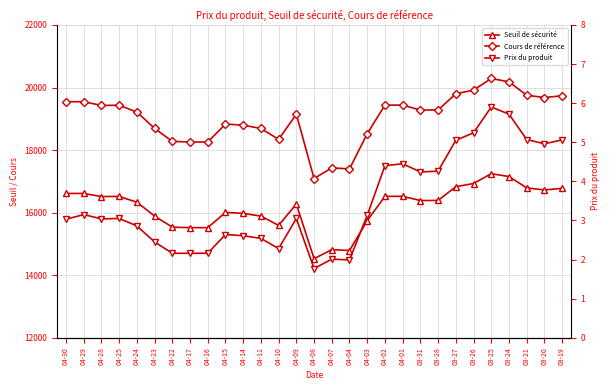

True or false: Seuil de sécurité and Cours de référence intersect in this chart.

False